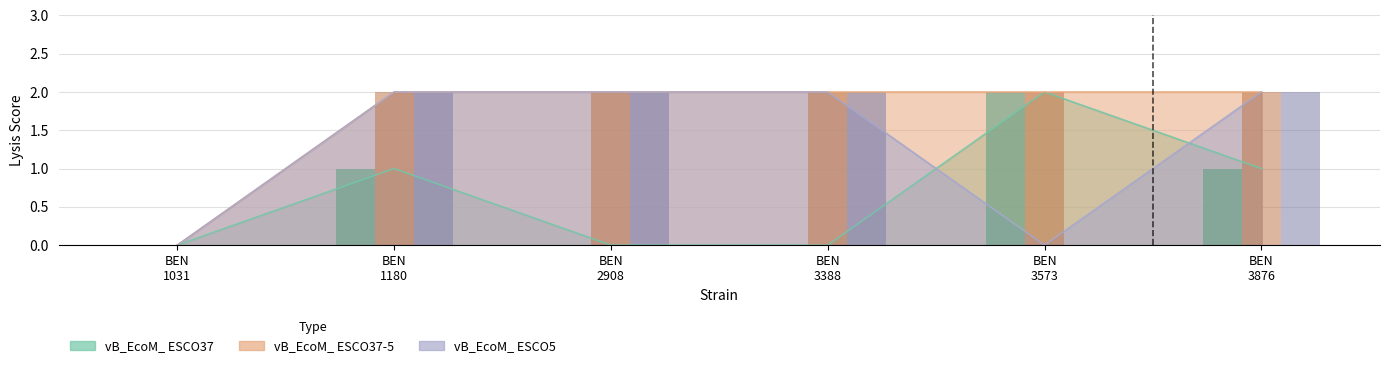

At how many categories does at least one series exceed 0?

5